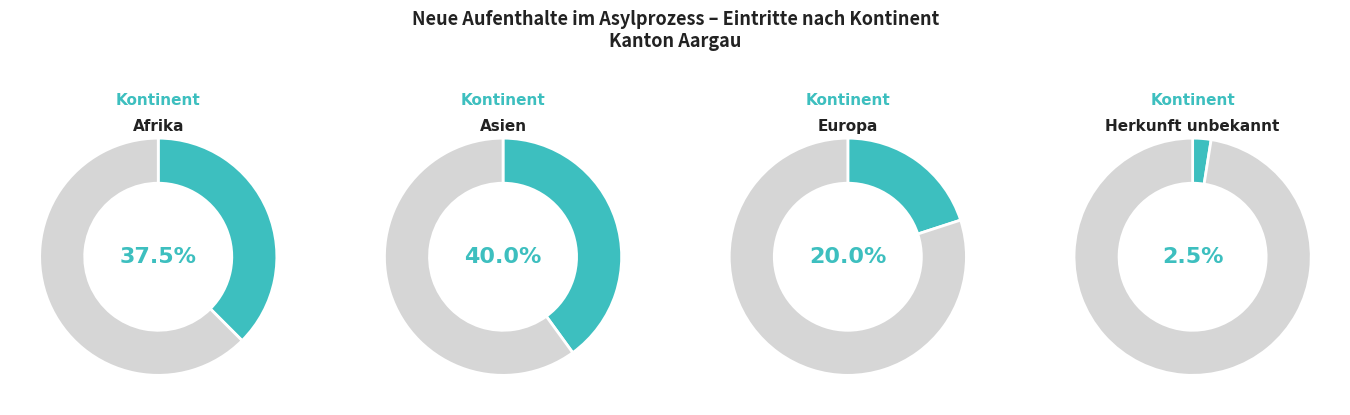

What is the ratio of the value at Europa to the value at Asien?

0.5